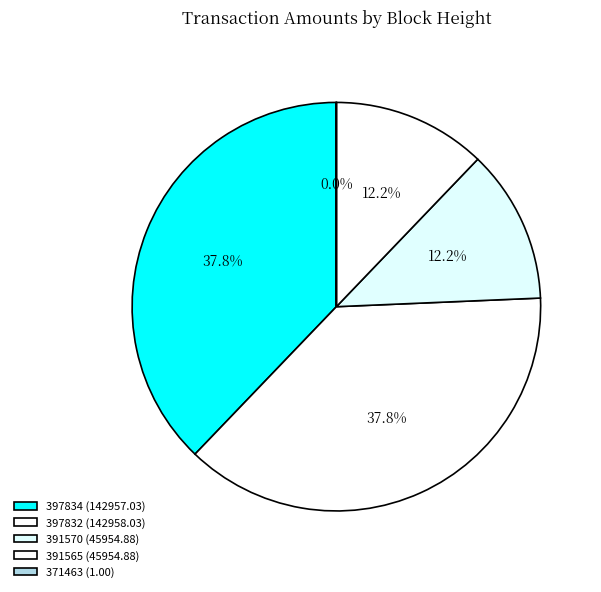

Which category has the biggest portion of the pie?

397832